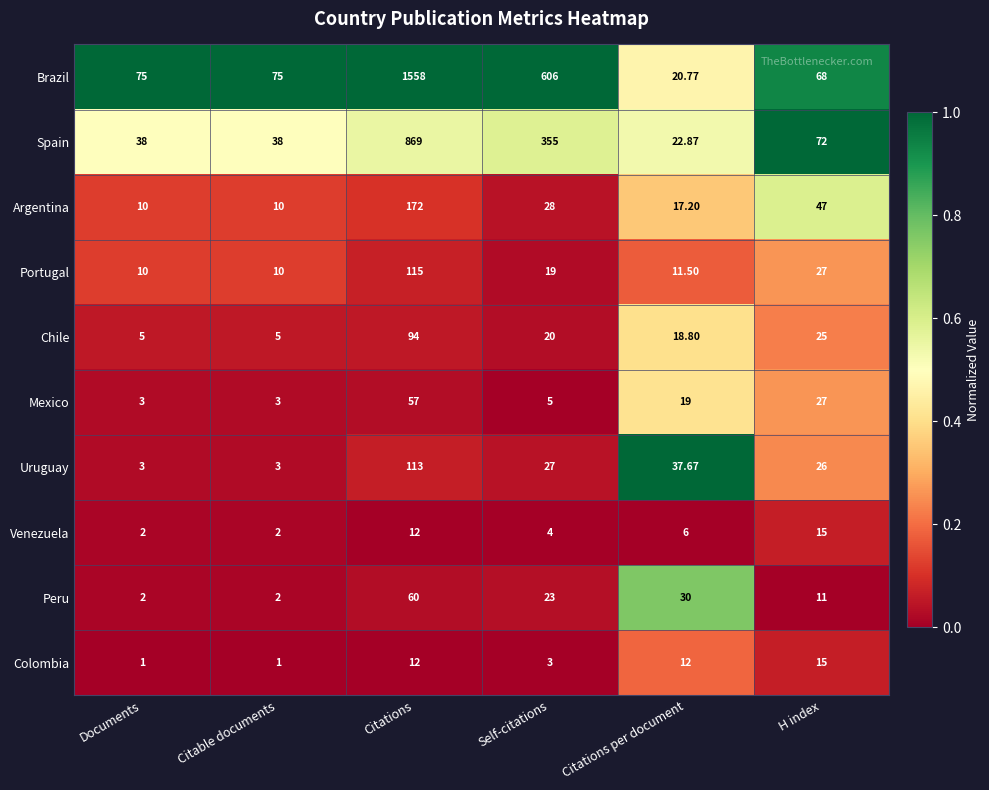

At Self-citations, list the series in order from smallest to largest.

Colombia, Venezuela, Mexico, Portugal, Chile, Peru, Uruguay, Argentina, Spain, Brazil